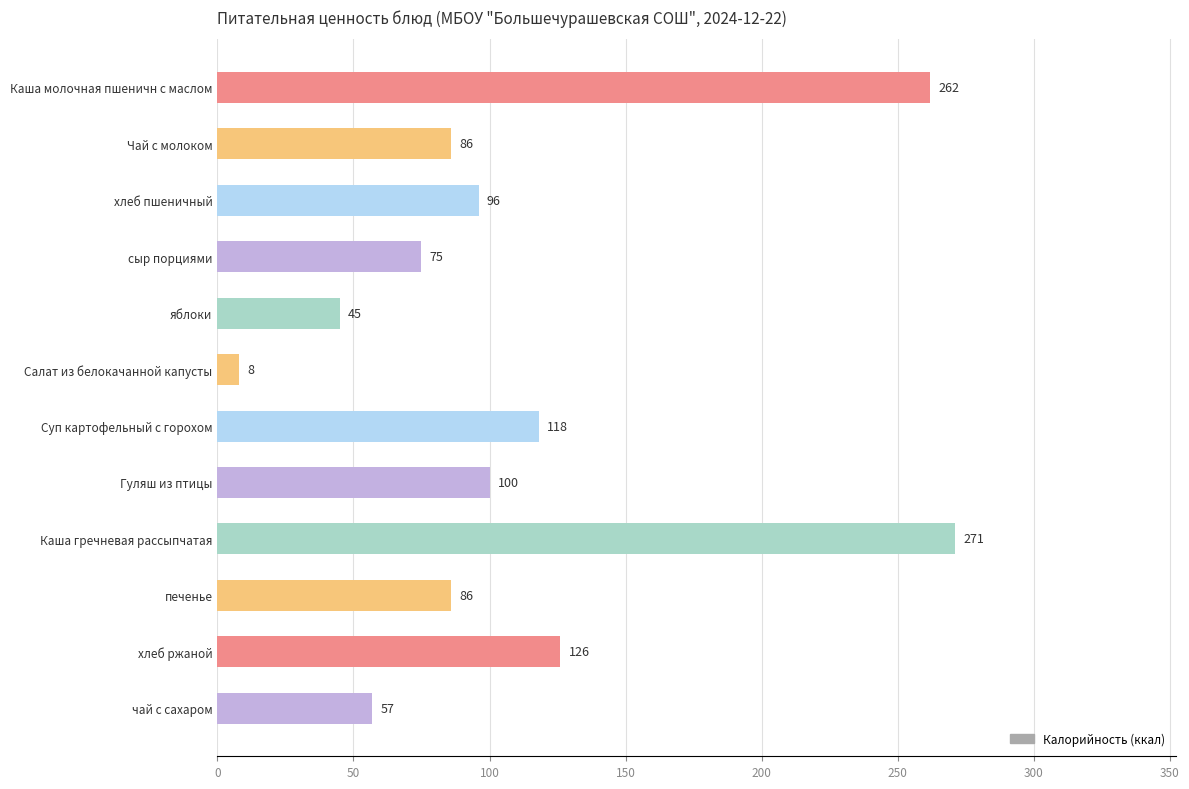

Are the bars horizontal?

Yes